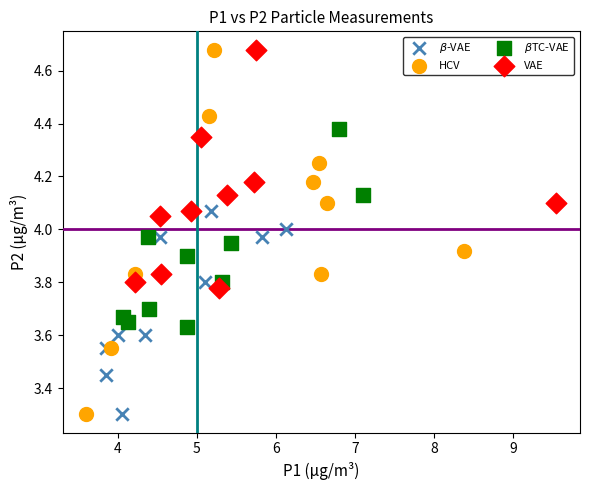

Which series has the widest spread of Y values?

HCV